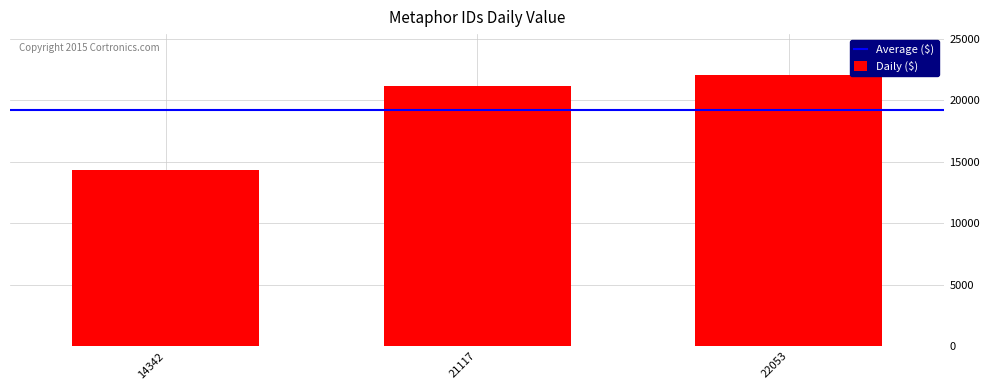

What is the difference between the maximum and second lowest values?

936